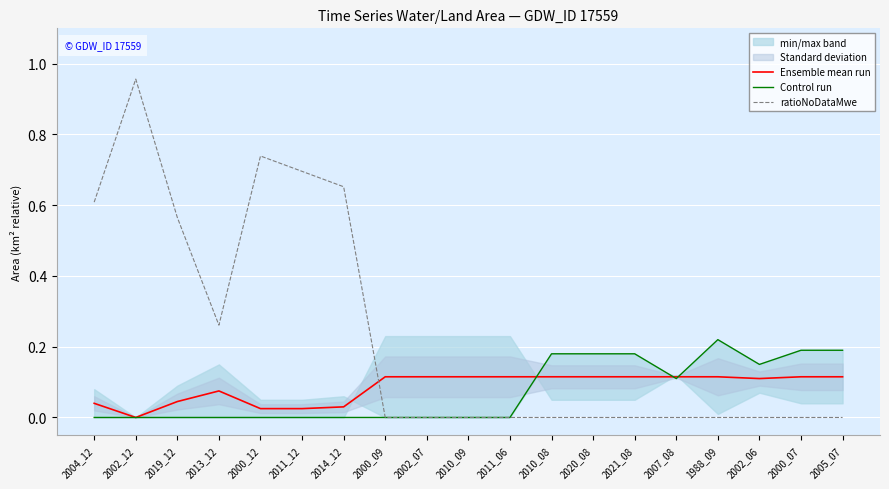

Reading left to right, extract all data points from this chart.

Ensemble mean run: 0.0	0.0	0.0	0.1	0.0	0.0	0.0	0.1	0.1	0.1	0.1	0.1	0.1	0.1	0.1	0.1	0.1	0.1	0.1
Control run: 0.0	0.0	0.0	0.0	0.0	0.0	0.0	0.0	0.0	0.0	0.0	0.2	0.2	0.2	0.1	0.2	0.1	0.2	0.2
ratioNoDataMwe: 0.6	1.0	0.6	0.3	0.7	0.7	0.7	0.0	0.0	0.0	0.0	0.0	0.0	0.0	0.0	0.0	0.0	0.0	0.0